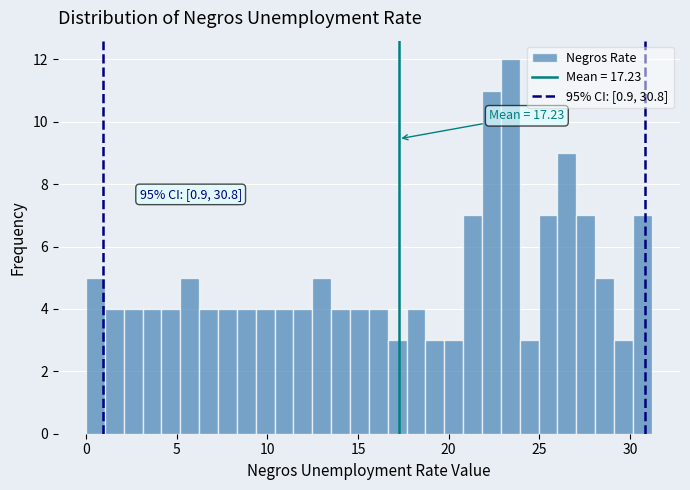

Read against the x-axis, roughly where is the centre of the tallest bar?

23.5